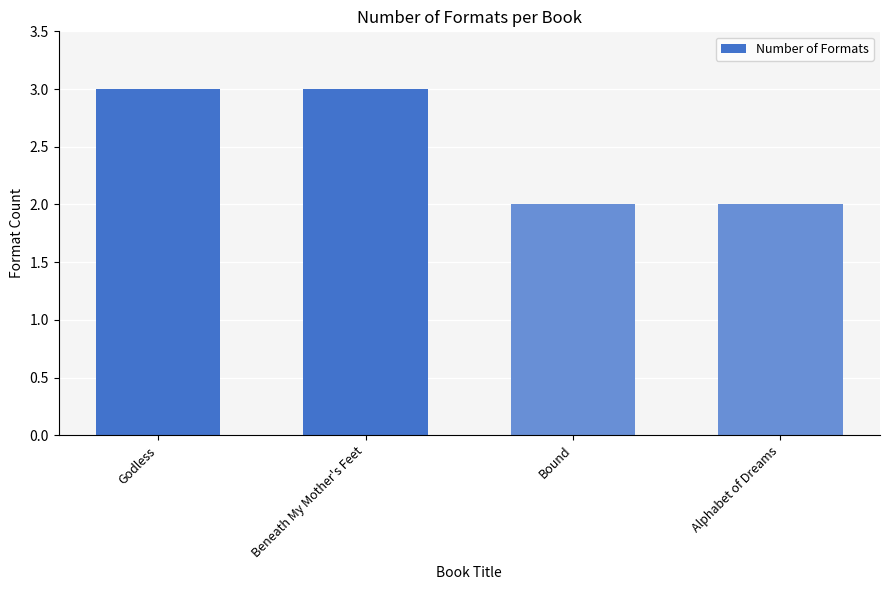

What is the label of the 3rd bar from the right?

Beneath My Mother's Feet